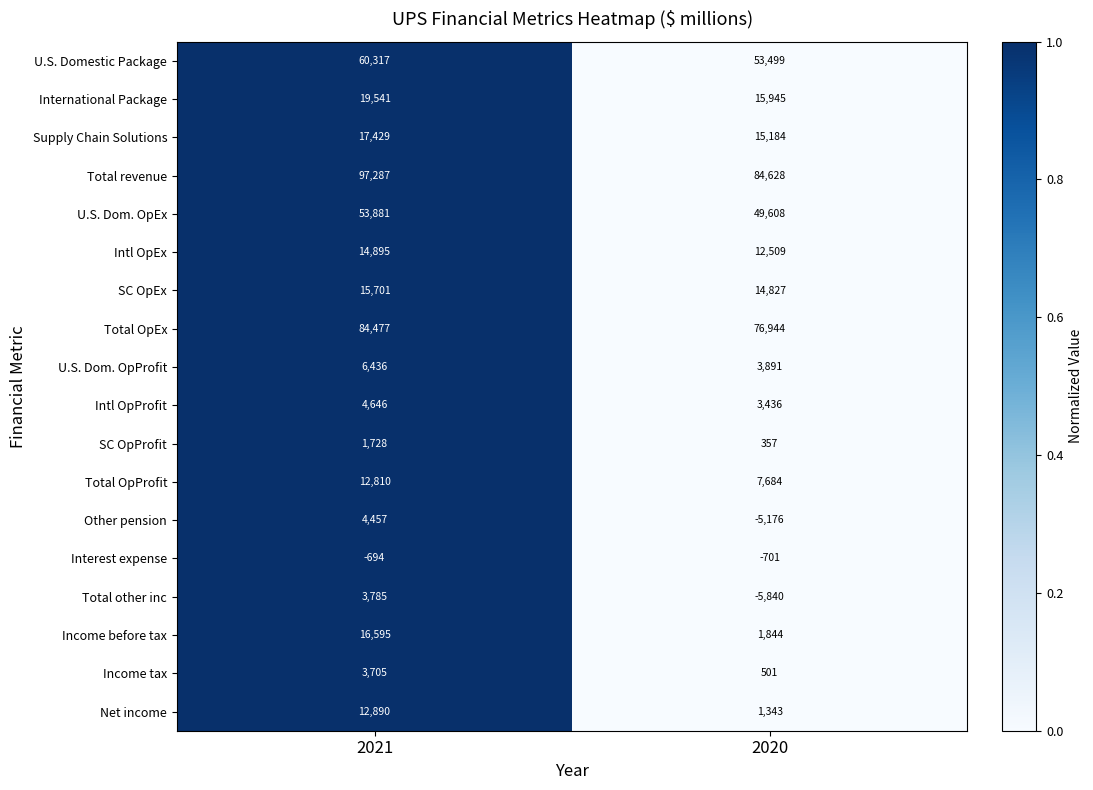

At which label is Total revenue closest to 90957?

2020